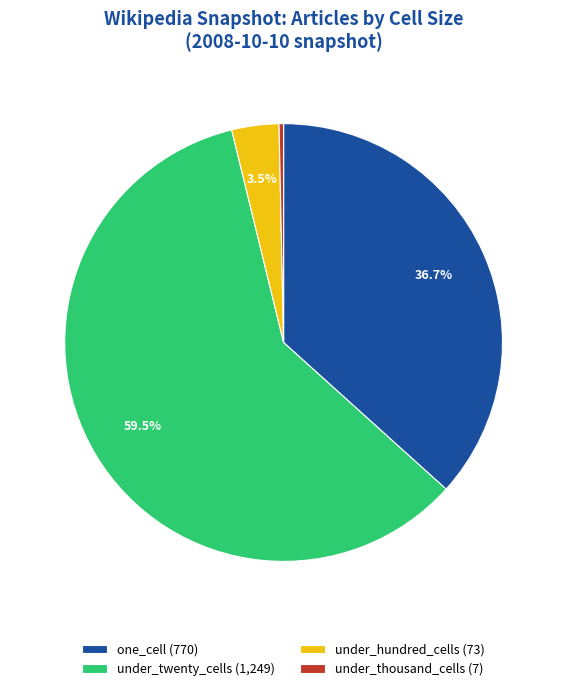

Does under_twenty_cells (1,249) represent more than half of the total?

Yes